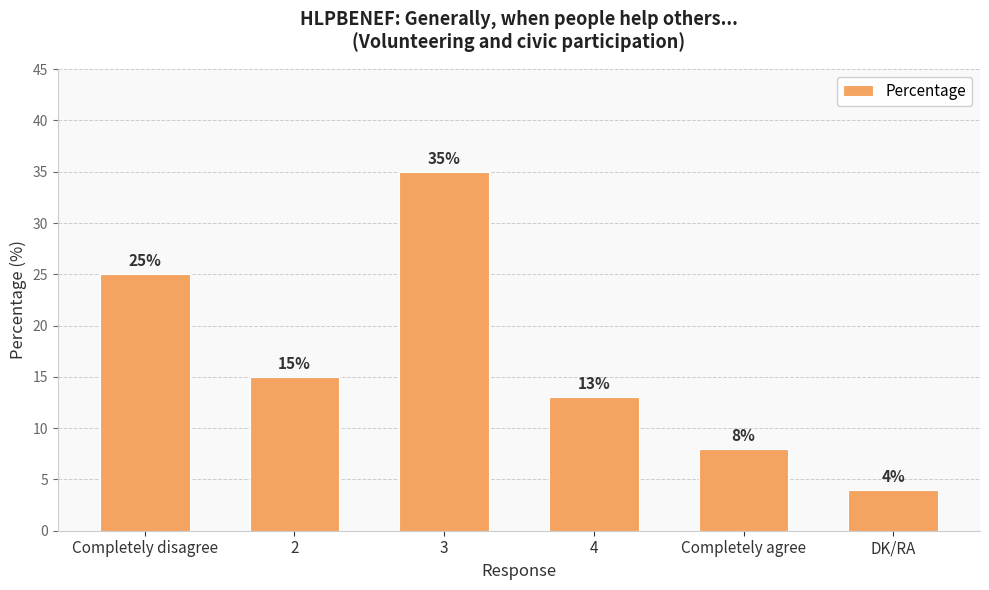

List the labels in order of value, largest first.

3, Completely disagree, 2, 4, Completely agree, DK/RA